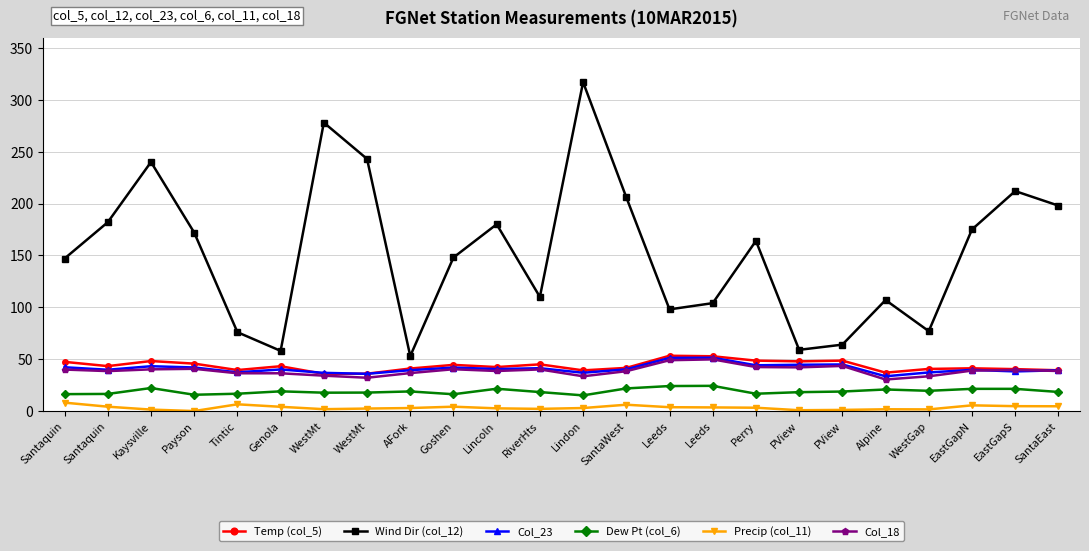

What is the total value across all series at WestGap?

209.4